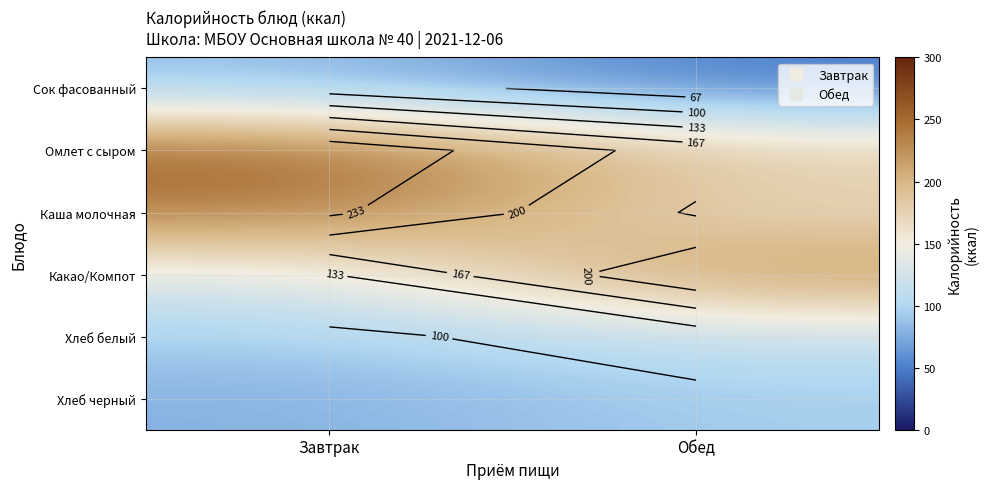

At how many categories does at least one series exceed 129?

2